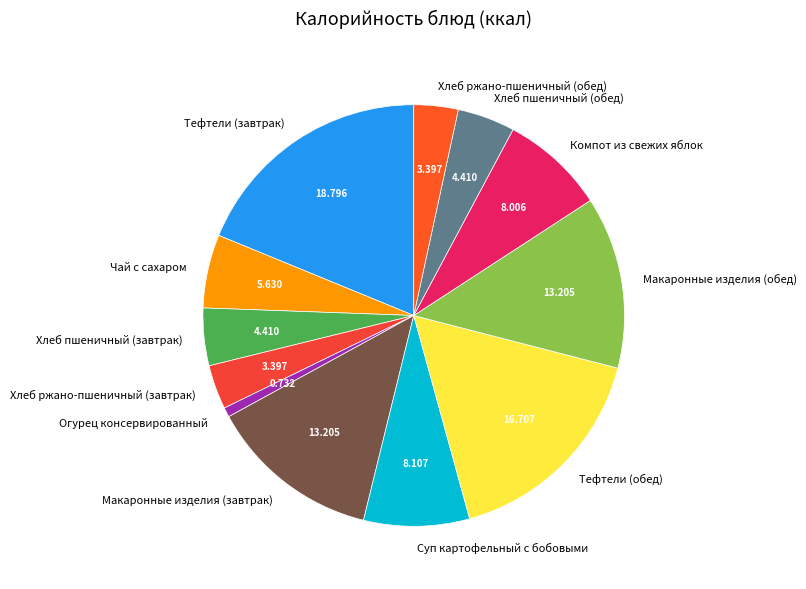

Is Тефтели (обед) the majority of the pie?

No